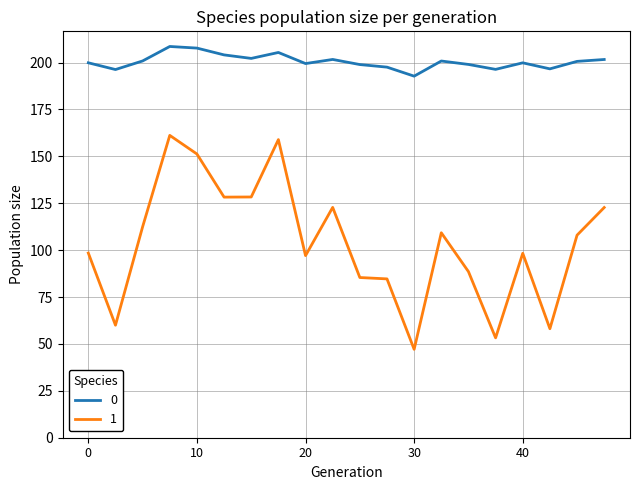

What are all the series names shown in the legend?

0, 1